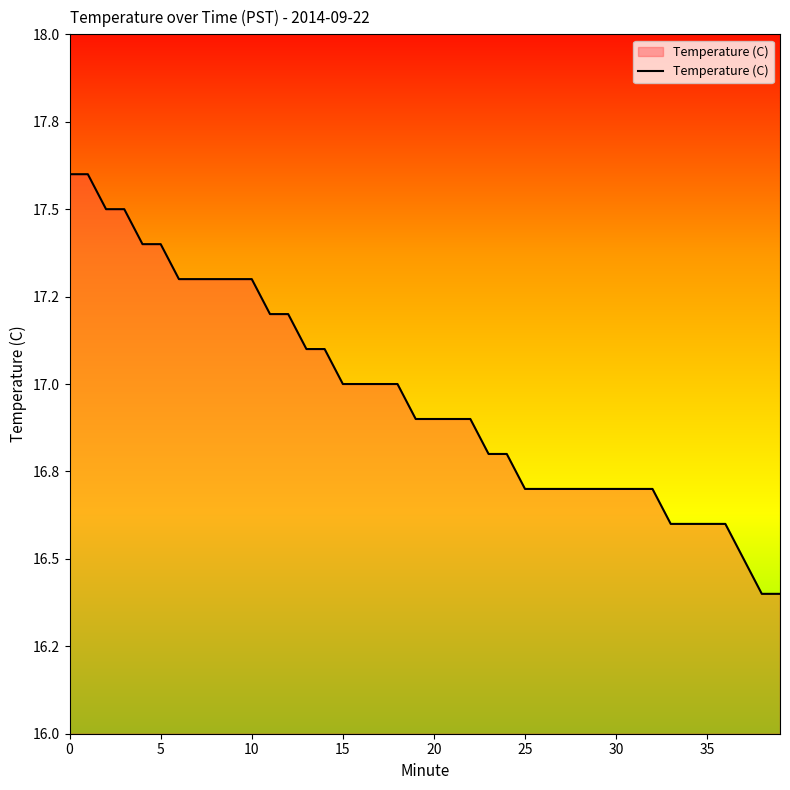

Is this an area chart (filled region under the line)?

Yes